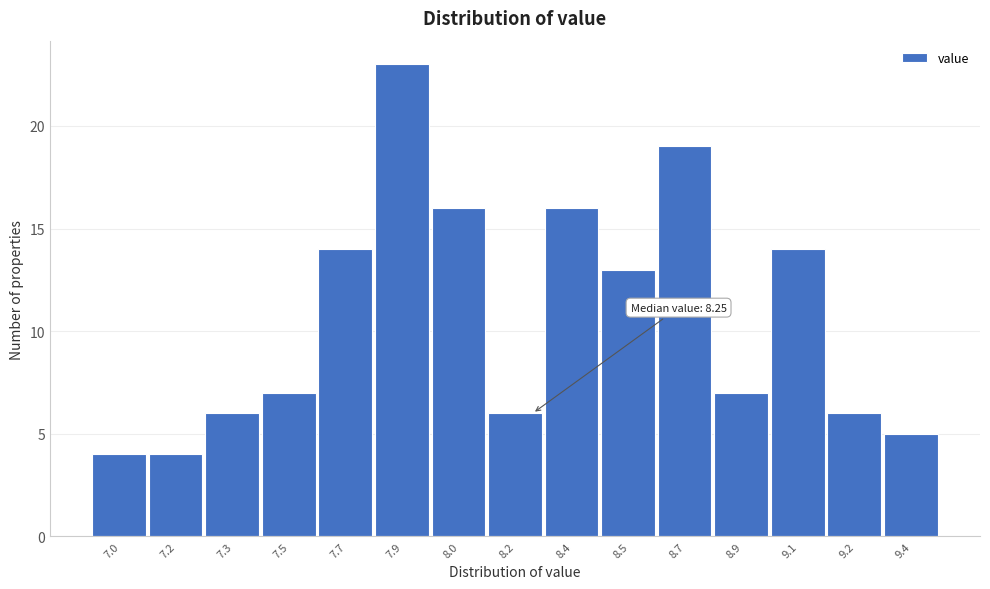

Reading right to left, list all the values displayed in this chart.

5	6	14	7	19	13	16	6	16	23	14	7	6	4	4